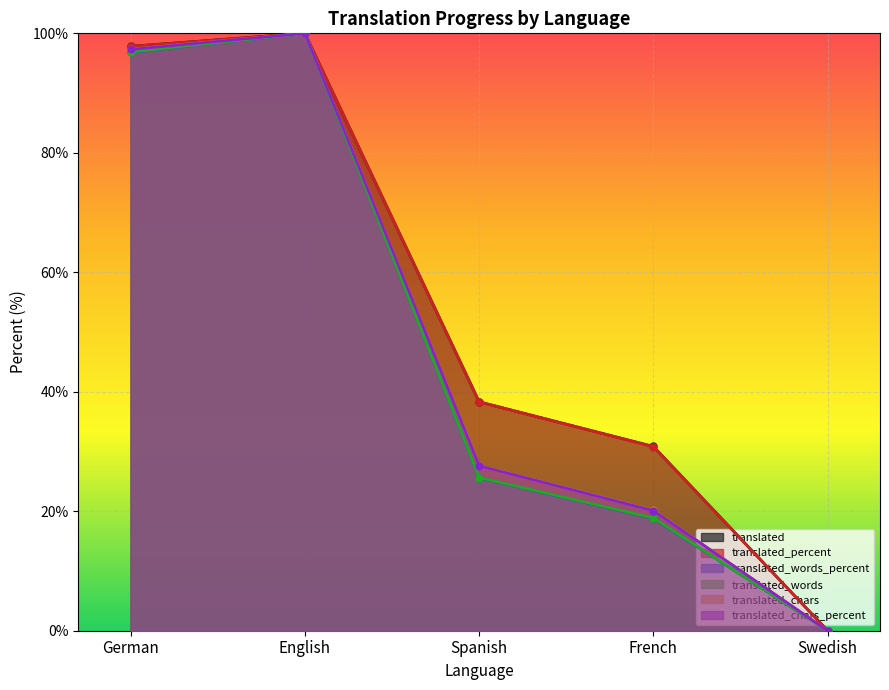

Which category has the lowest value in the translated_percent series?

Swedish